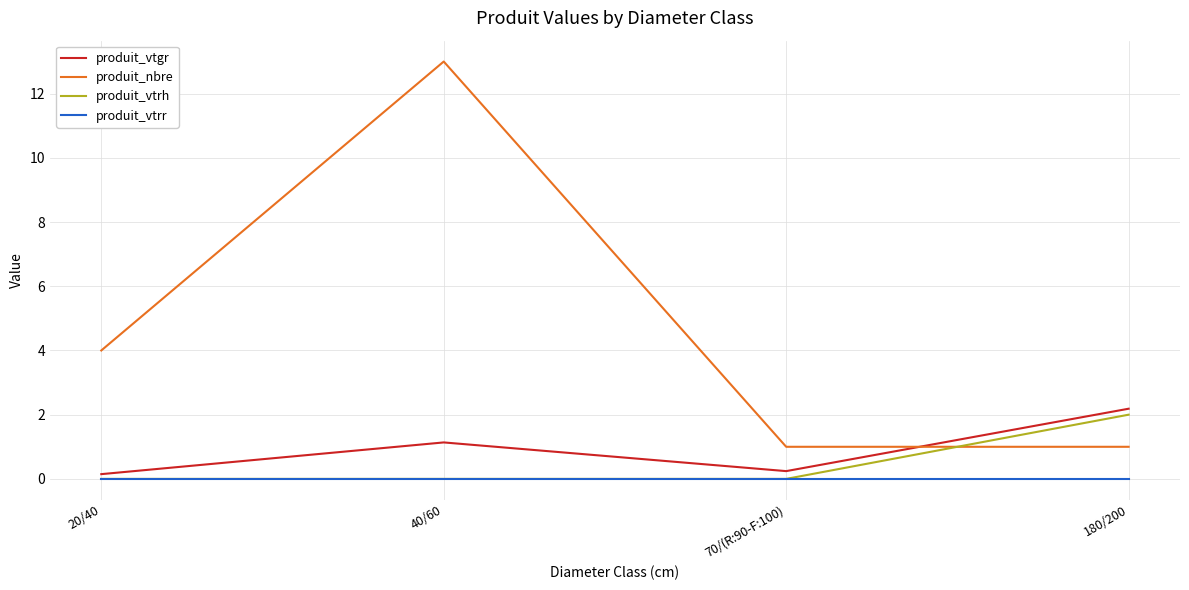

Reading left to right, what are all the values shown in this chart?

produit_vtgr: 20/40=0.1	40/60=1.1	70/(R:90-F:100)=0.2	180/200=2.2
produit_nbre: 20/40=4.0	40/60=13.0	70/(R:90-F:100)=1.0	180/200=1.0
produit_vtrh: 20/40=0.0	40/60=0.0	70/(R:90-F:100)=0.0	180/200=2.0
produit_vtrr: 20/40=0.0	40/60=0.0	70/(R:90-F:100)=0.0	180/200=0.0